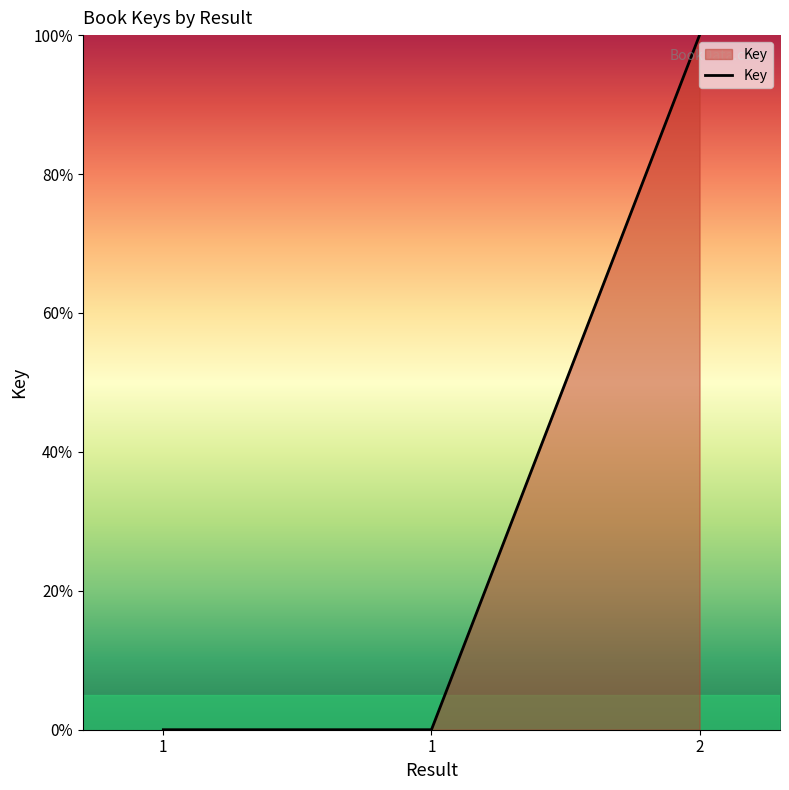

How many categories are shown in the chart?

3